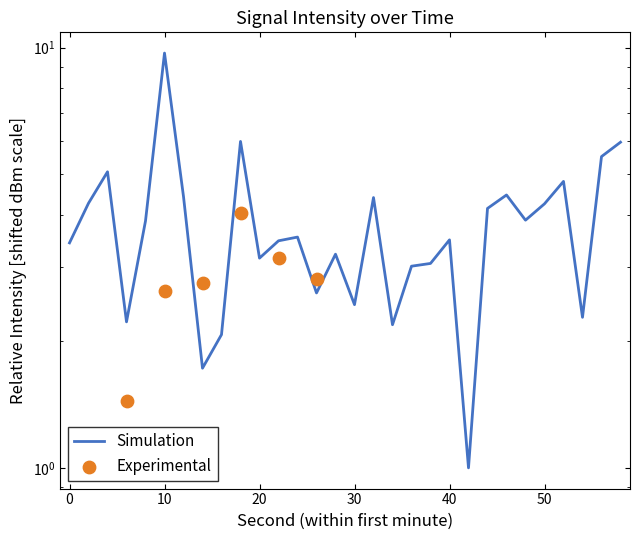

Approximately how many times larger is the value at 0 compared to 38?

1.1